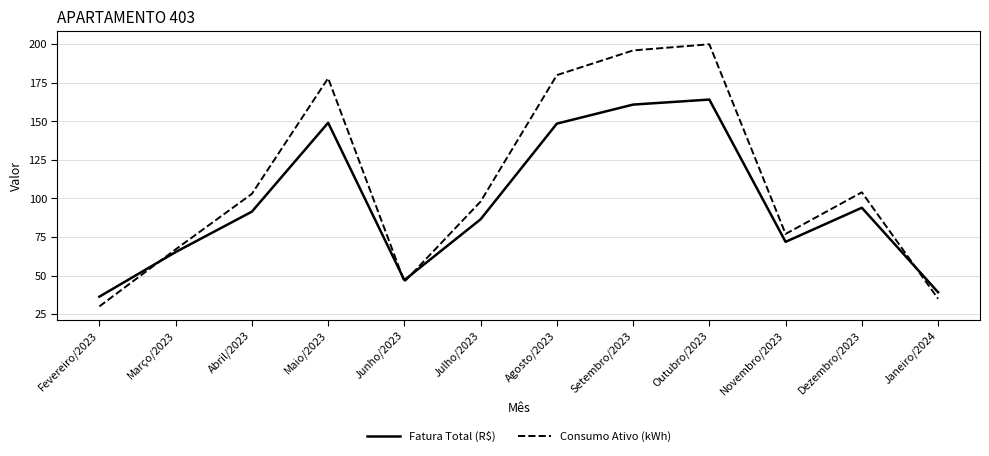

At how many categories does at least one series exceed 162?

4